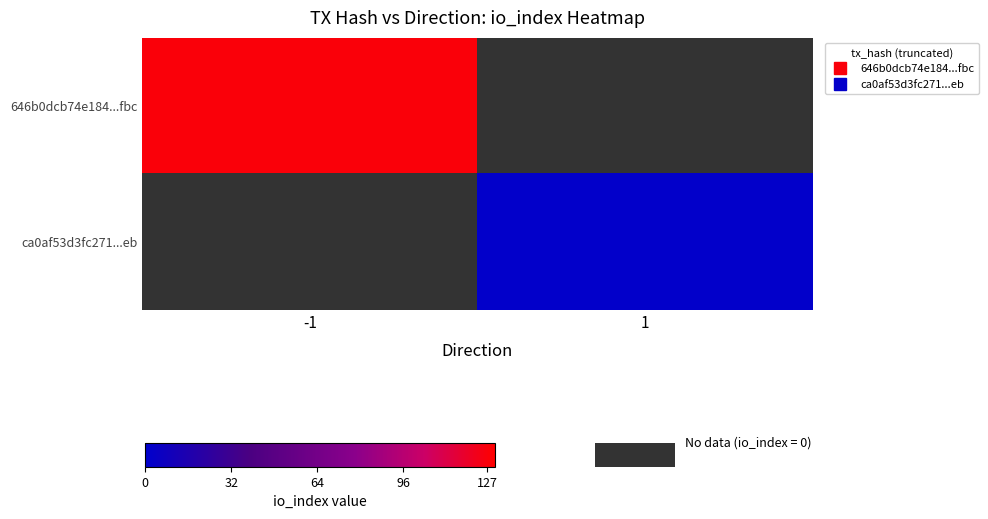

Reading left to right, list all the values displayed in this chart.

646b0dcb74e184...fbc: -1=127	1=0
ca0af53d3fc271...eb: -1=0	1=2